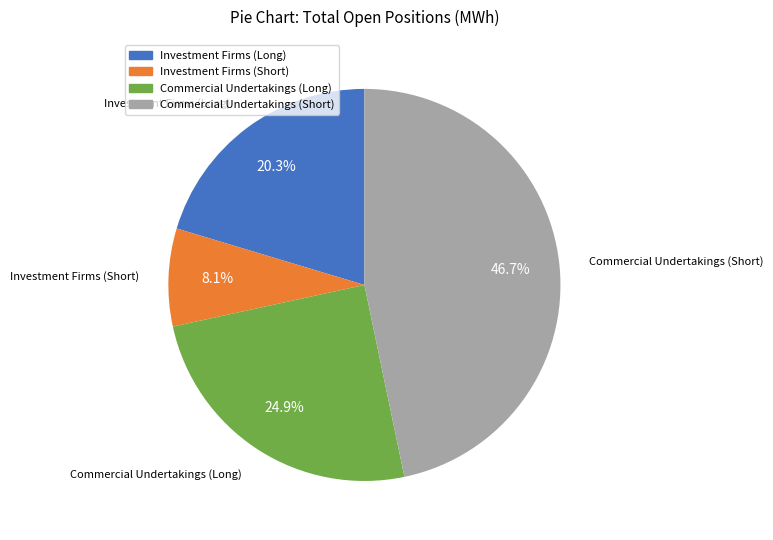

To the nearest percent, what is the average slice percentage?

25%